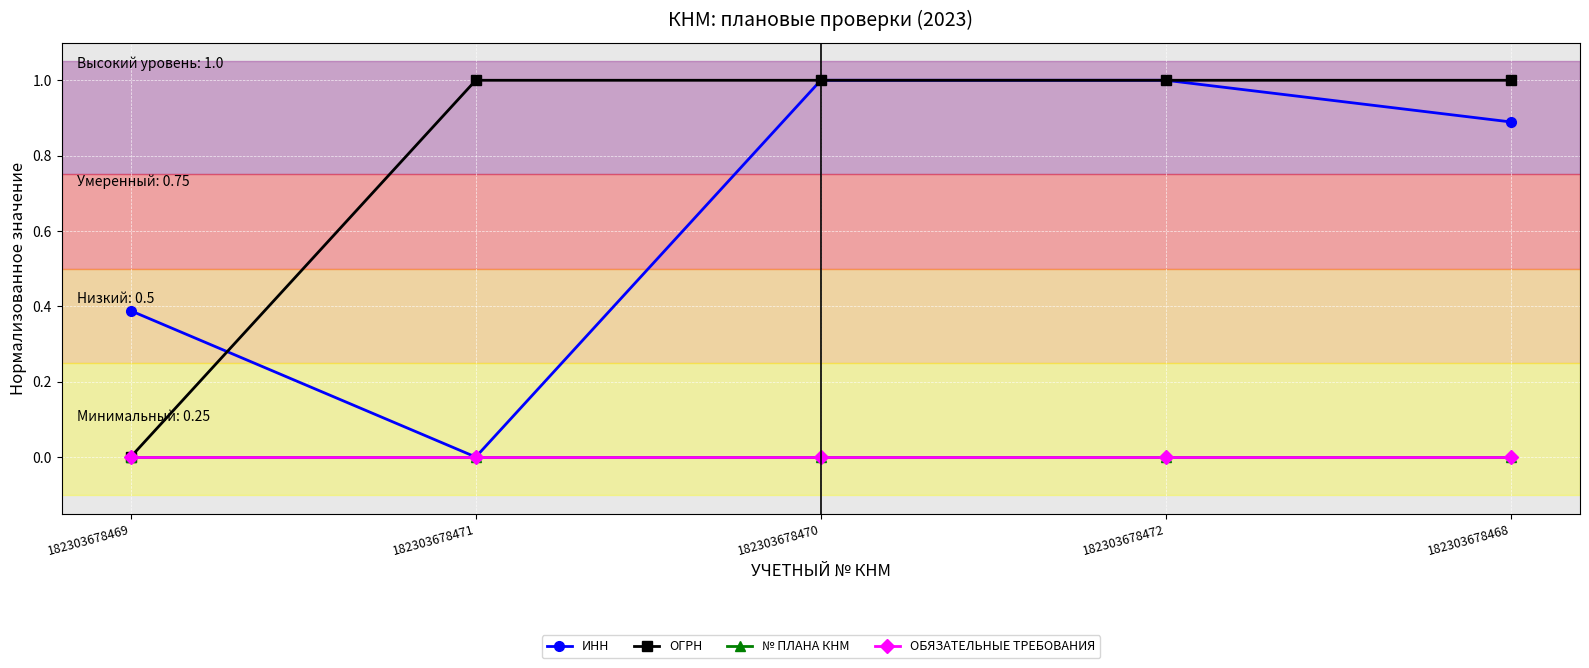

Which series has the largest total across all categories?

ОГРН